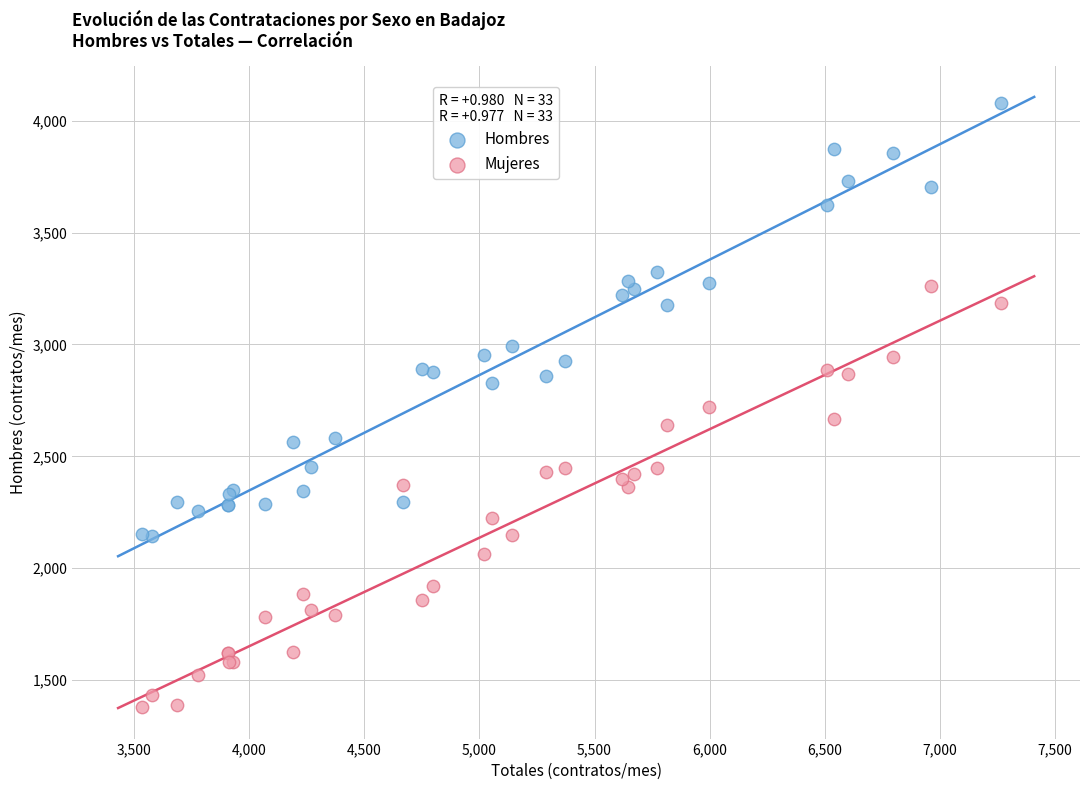

What is the X range (max minus min) for the scatter plot?

3731